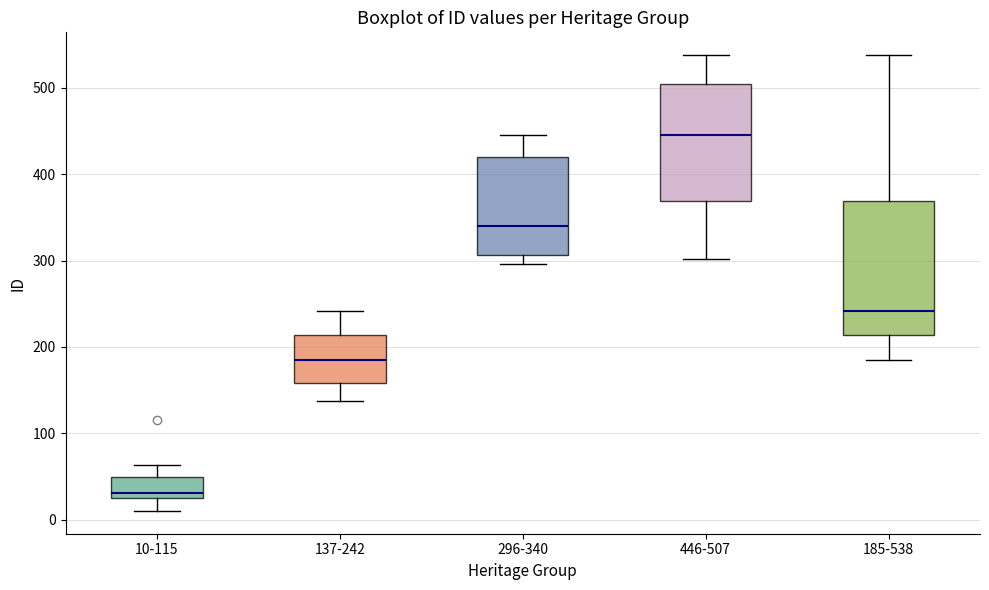

Which box is the tallest, from its lower edge to its upper edge?

185-538